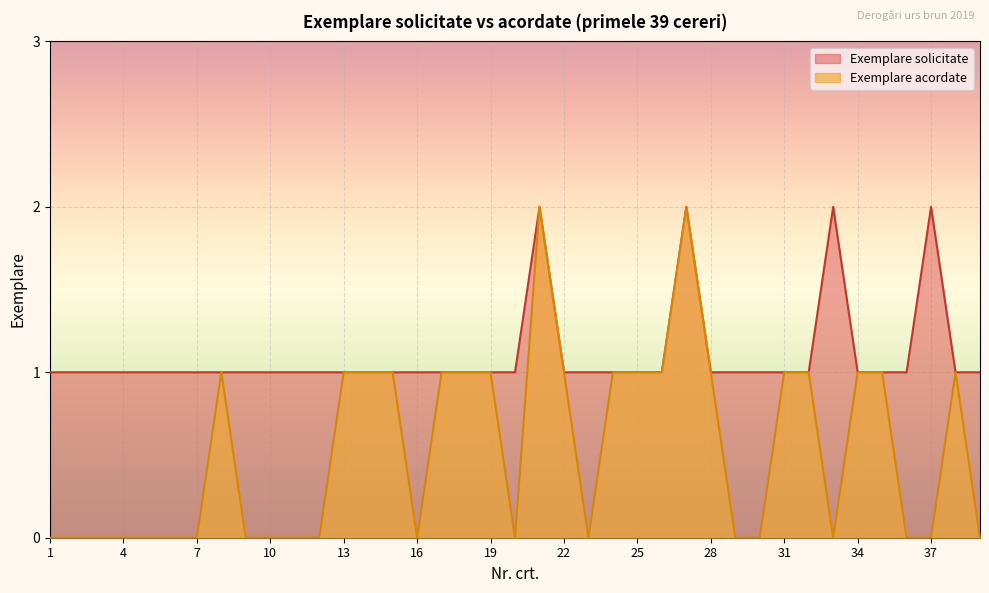

True or false: Exemplare acordate and Exemplare solicitate cross at least once.

False